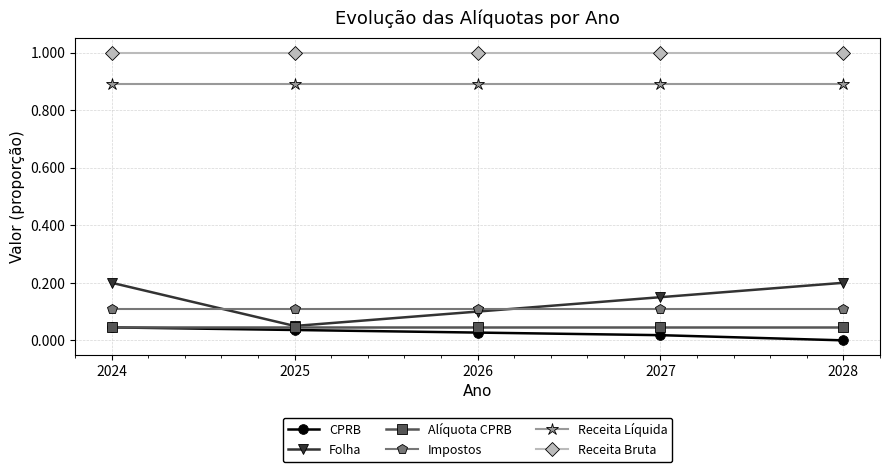

Which series has the largest range (max minus min)?

Folha